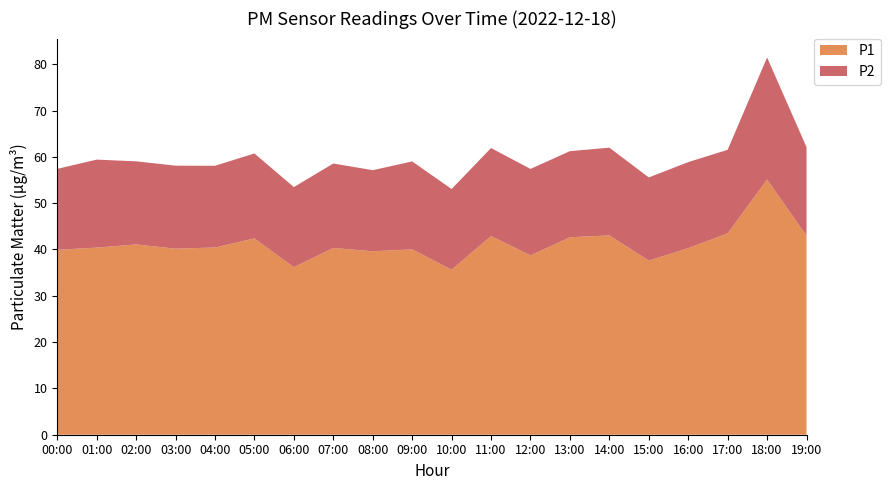

Reading left to right, what are all the values shown in this chart?

P1: 00:00=39.9	01:00=40.4	02:00=41.1	03:00=40.2	04:00=40.4	05:00=42.4	06:00=36.2	07:00=40.3	08:00=39.6	09:00=40.0	10:00=35.6	11:00=42.9	12:00=38.7	13:00=42.6	14:00=43.0	15:00=37.6	16:00=40.3	17:00=43.5	18:00=55.1	19:00=43.0
P2: 00:00=17.5	01:00=19.0	02:00=17.9	03:00=17.9	04:00=17.6	05:00=18.4	06:00=17.3	07:00=18.2	08:00=17.5	09:00=19.0	10:00=17.4	11:00=19.0	12:00=18.7	13:00=18.6	14:00=18.9	15:00=17.9	16:00=18.6	17:00=18.1	18:00=26.4	19:00=19.1